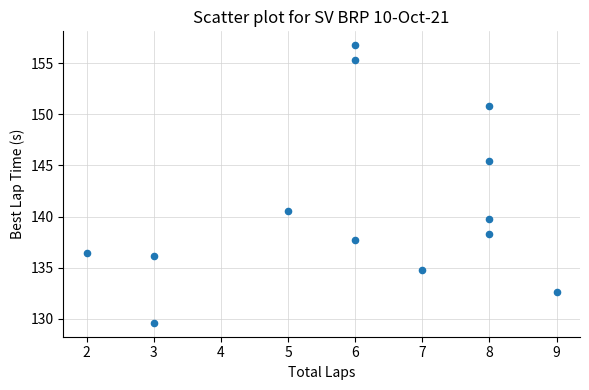

What is the range of Y values (max minus min)?

27.2